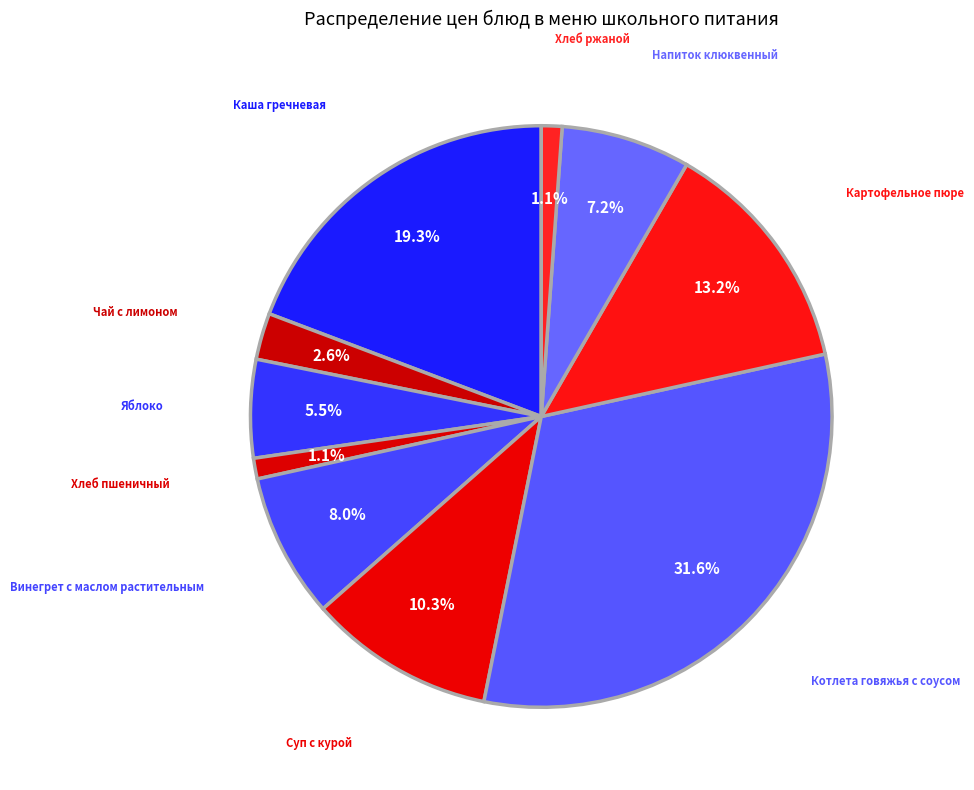

Count the number of slices in the pie.

10